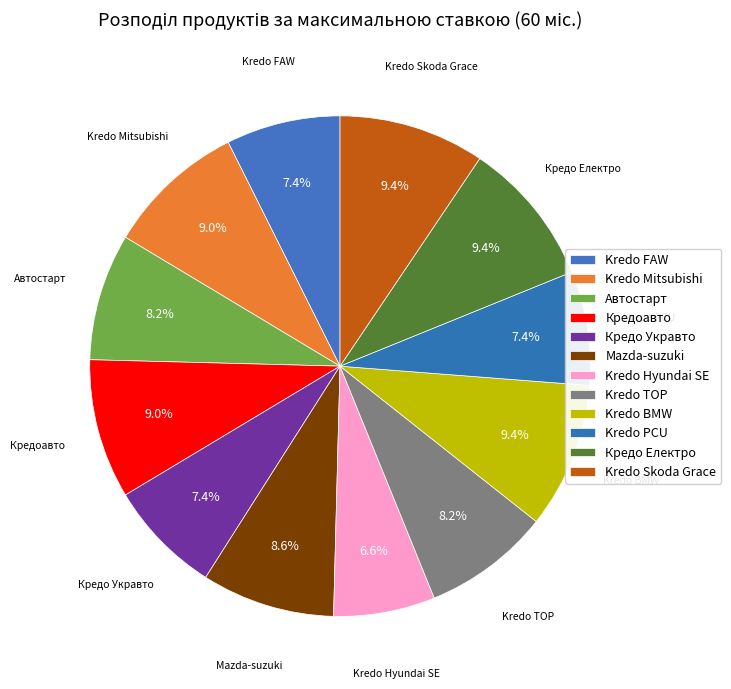

Is it true that Kredo Skoda Grace is 9% of the pie?

True